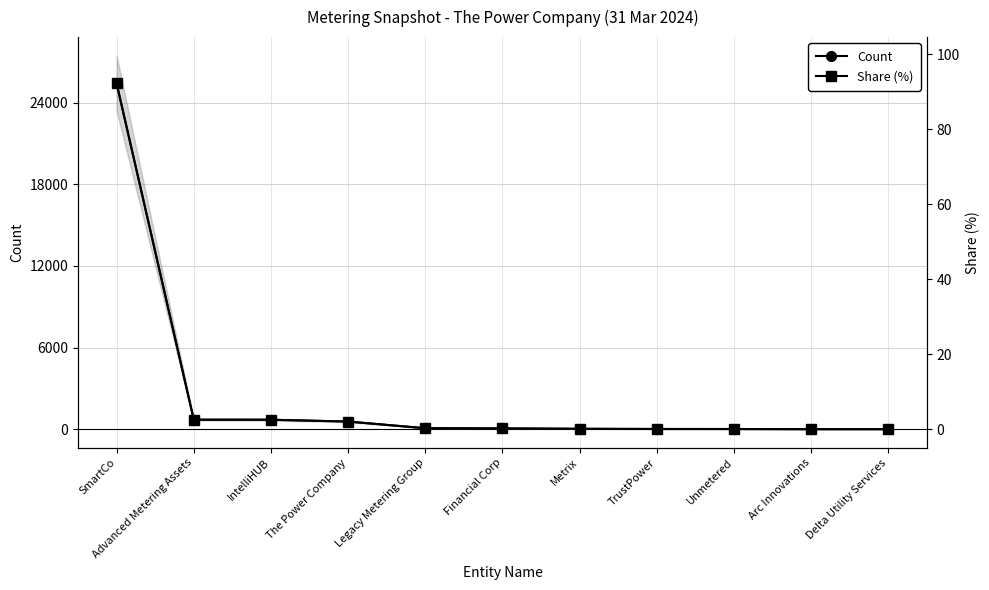

How many data points in Count are above 58?

5